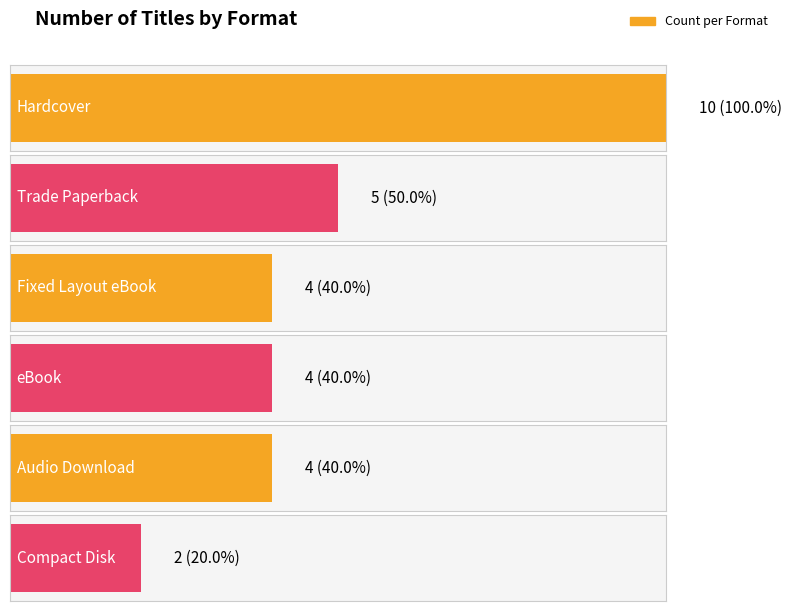

How many bars are there in total?

6